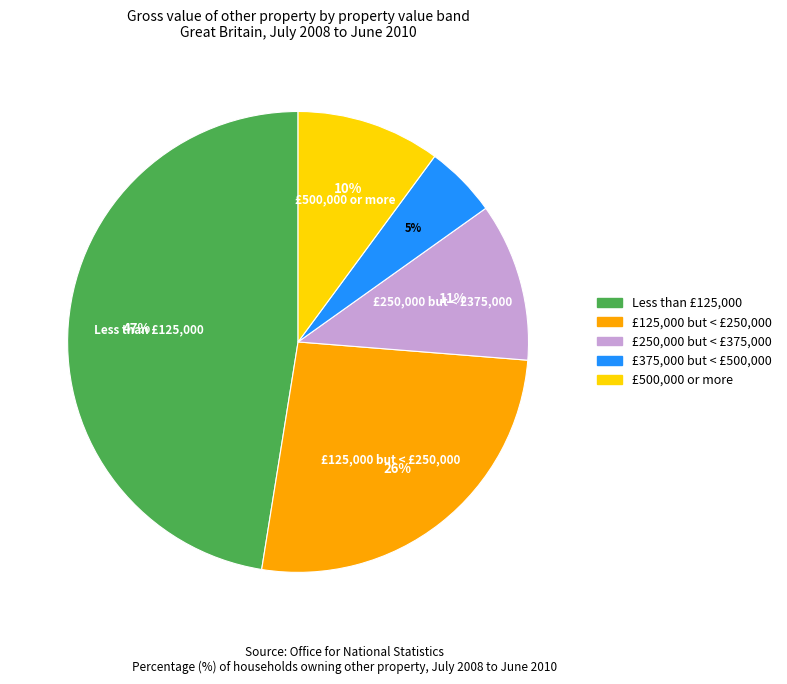

What is the largest slice in the pie chart?

Less than £125,000